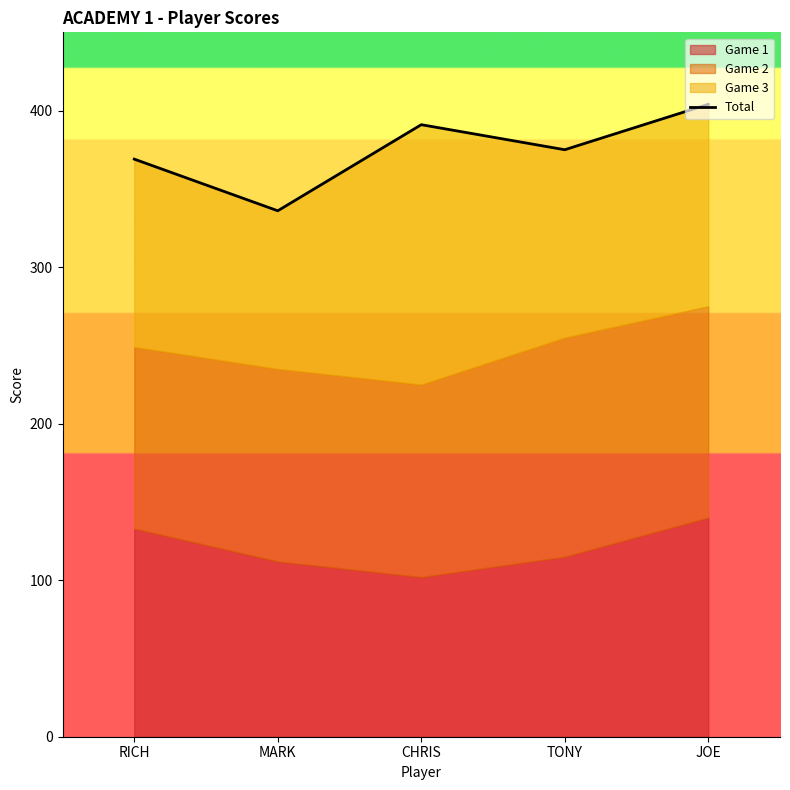

What is the sum of all values?

1875